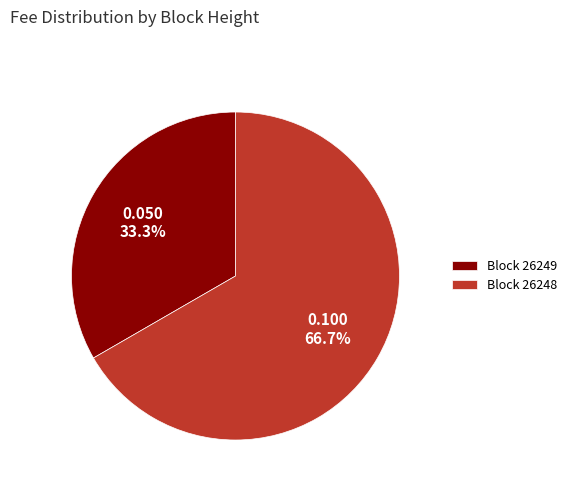

Which category has the biggest portion of the pie?

Block 26248